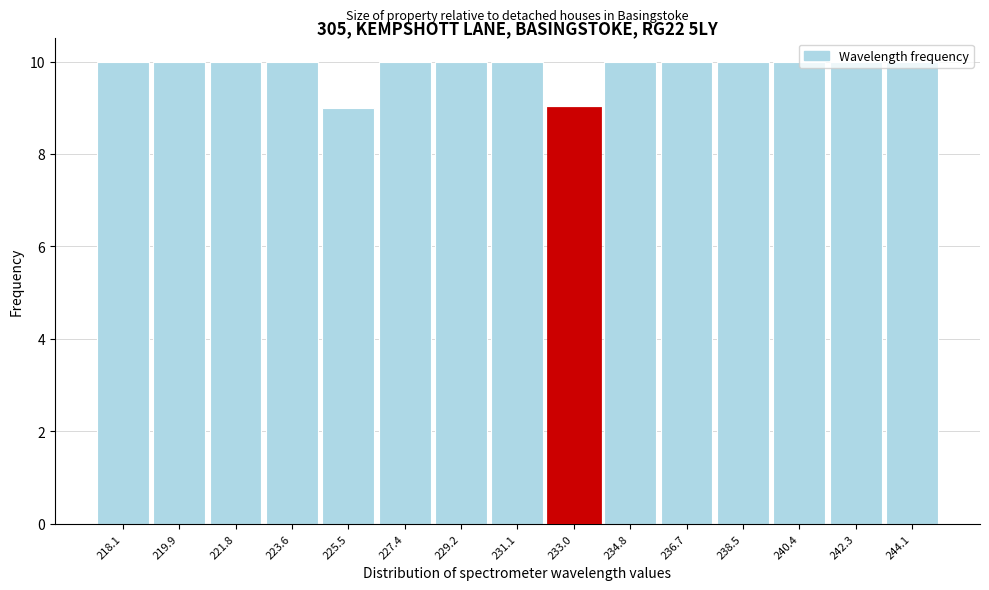

What is the sum of all values?

148